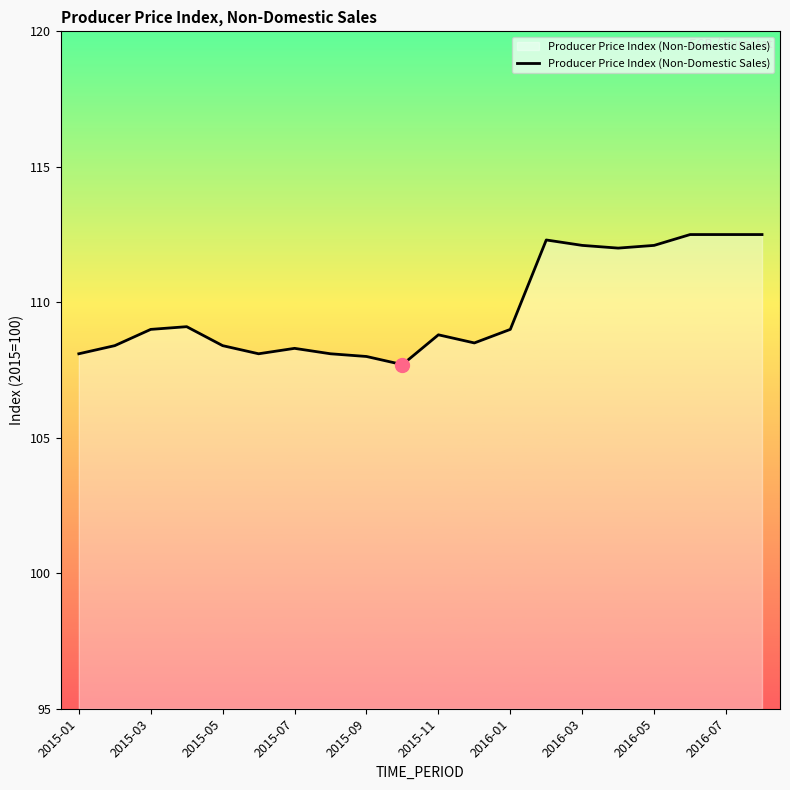

What is the maximum value shown in the chart?

112.5